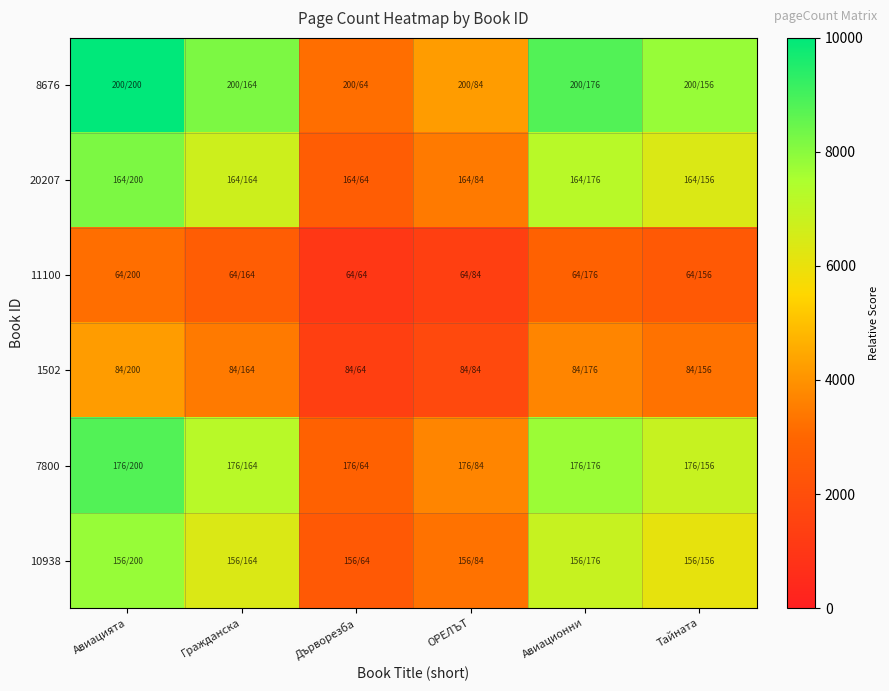

At how many categories does at least one series exceed 9886?

1